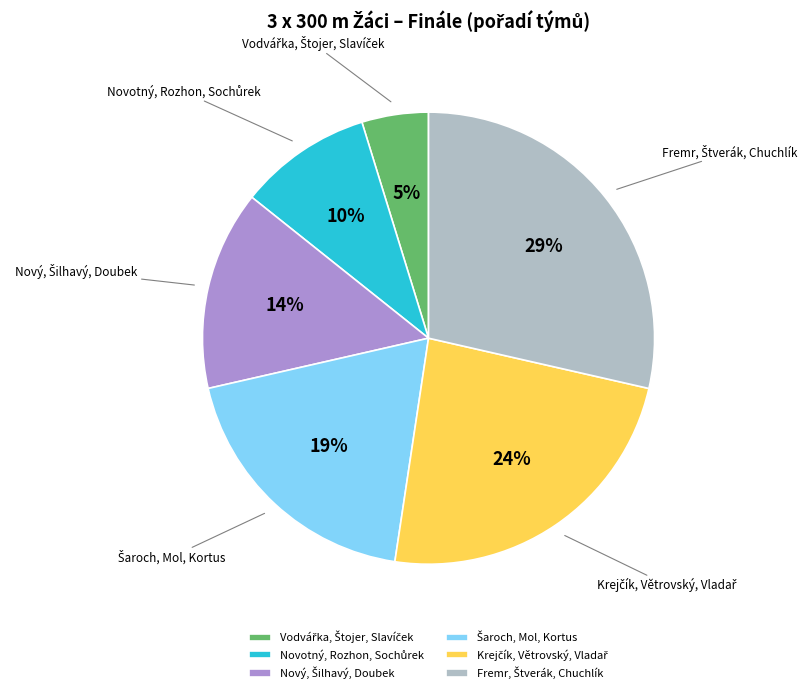

Is there any slice that represents more than half of the pie?

No